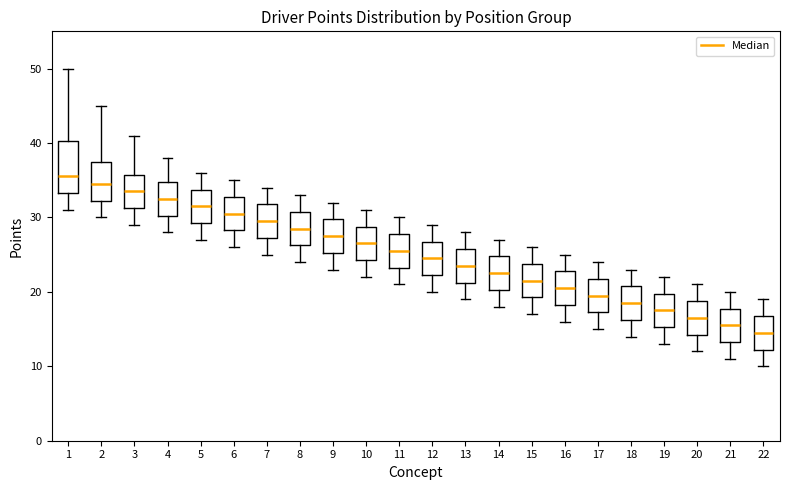

Which box's median line is the lowest?

22